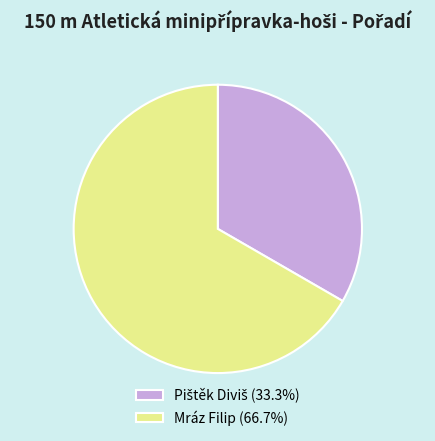

Does Mráz Filip (66.7%) account for over 50% of the chart?

Yes